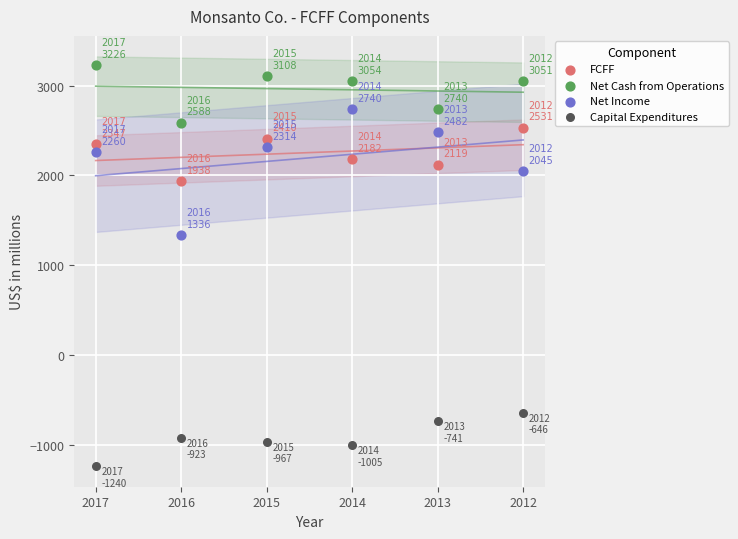

Across all data points, what is the range of X values (max minus min)?

5